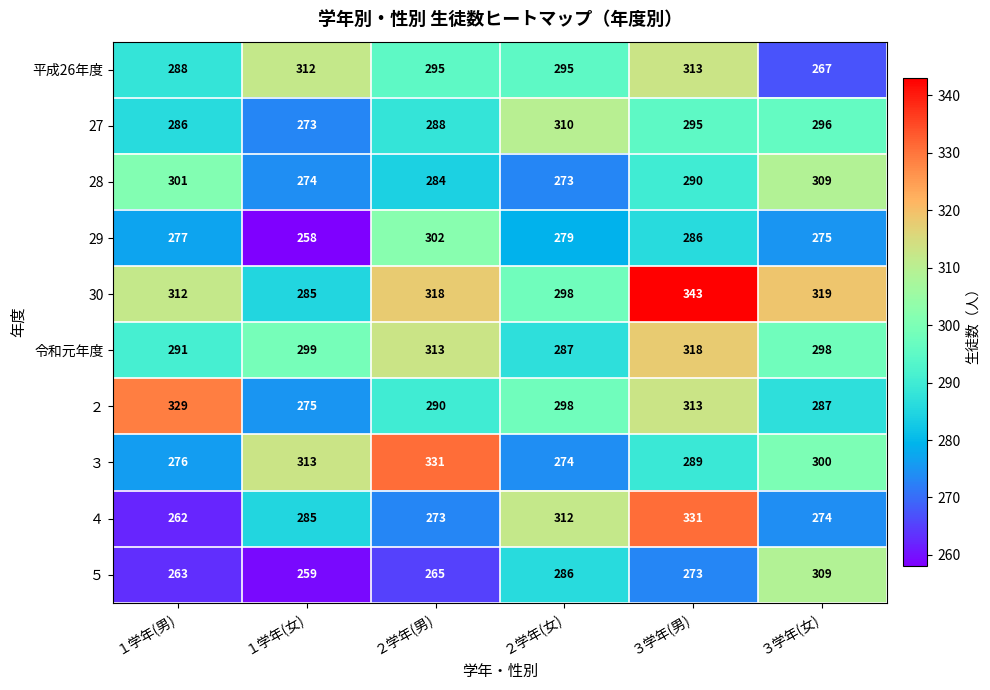

At which label is ３ closest to 302?

３学年(女)